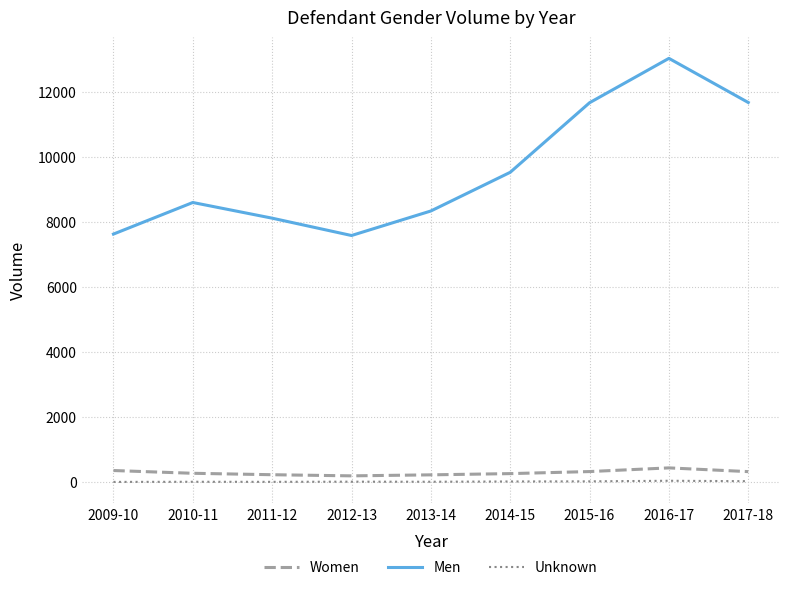

What is the difference between the highest and lowest values at 2014-15?

9505